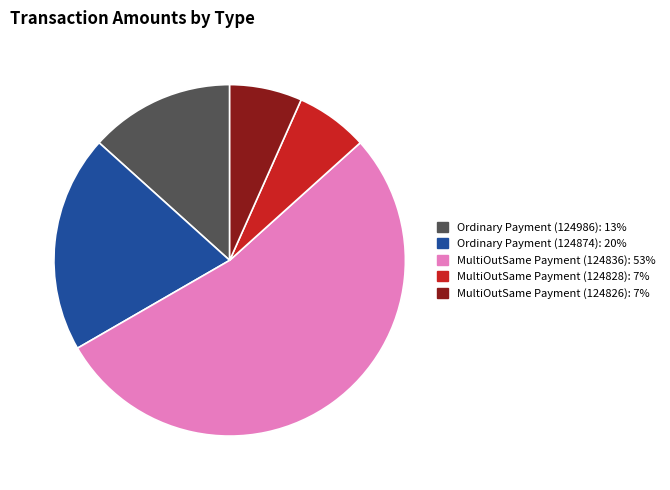

Is it true that MultiOutSame Payment (124828) is 7% of the pie?

True